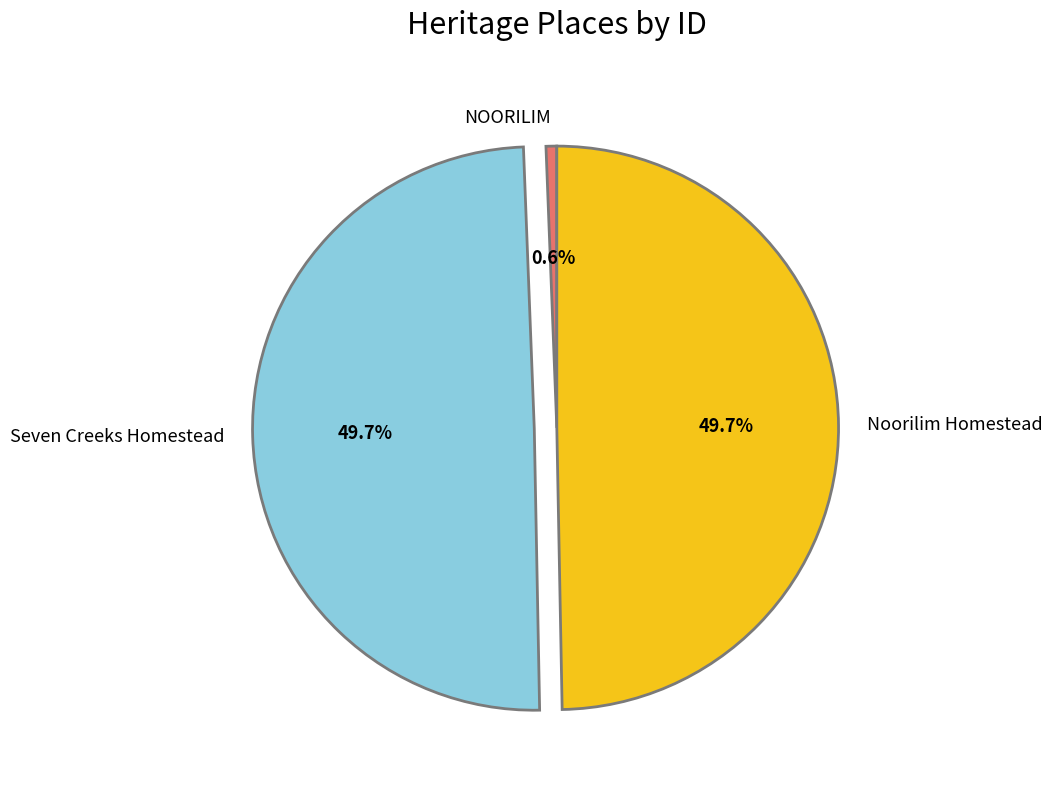

How many segments does this pie chart have?

3